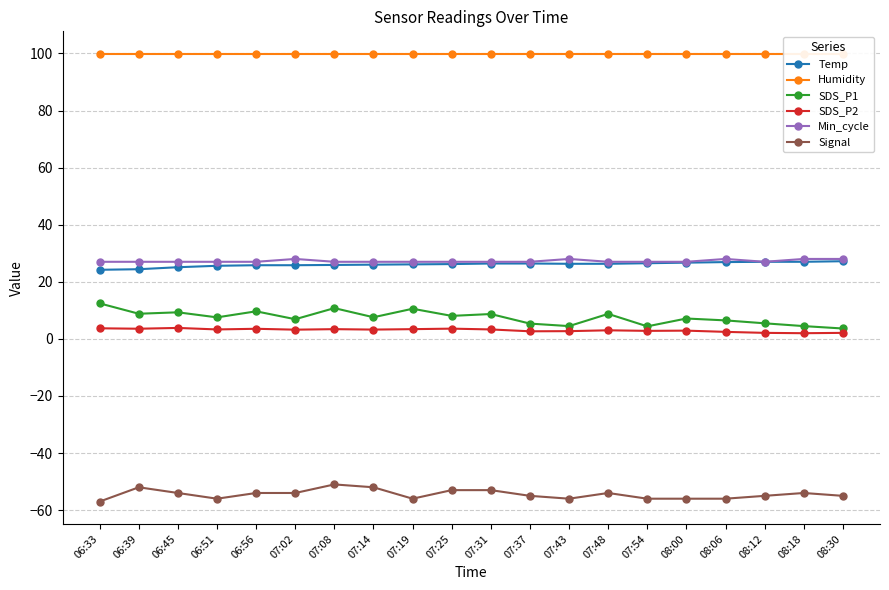

Is the value of Humidity at 08:18 greater than the value of SDS_P2 at 07:19?

Yes